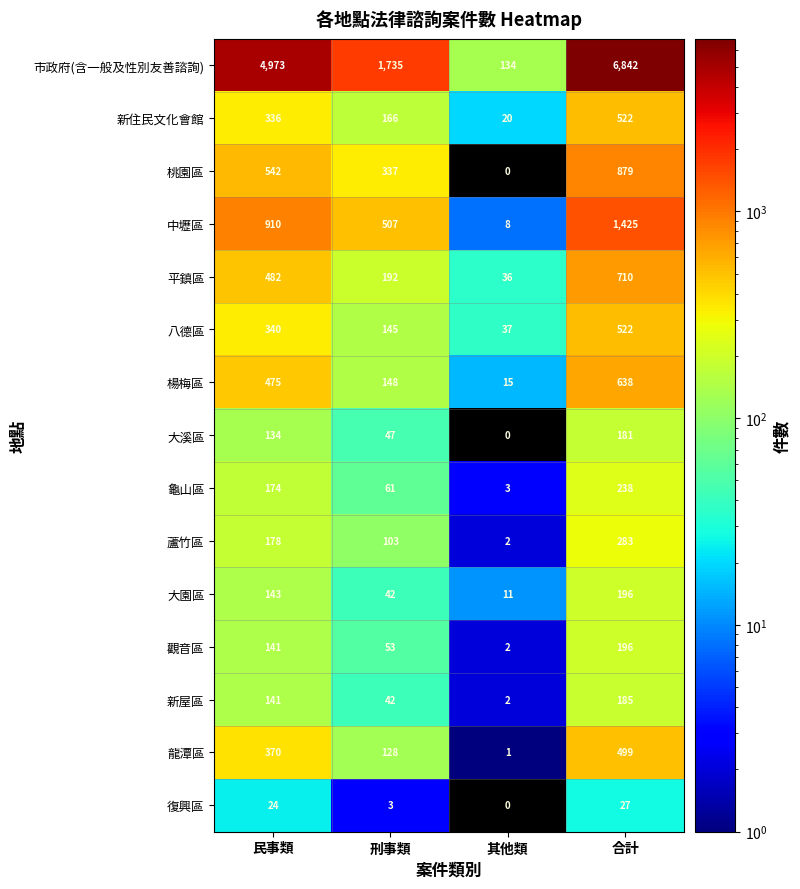

What is the total value across all series at 其他類?

271